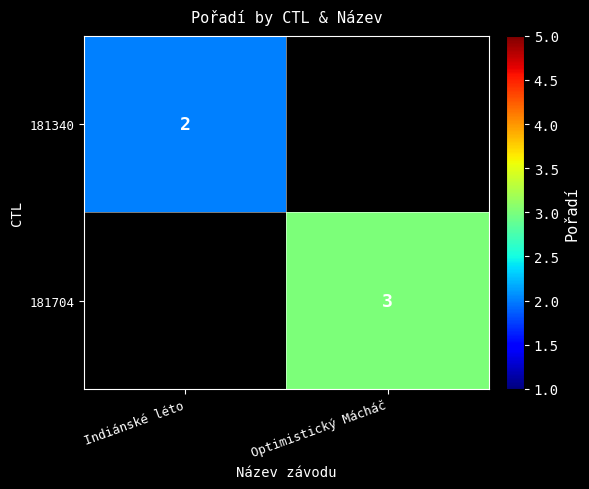

At how many categories does at least one series exceed 2?

1